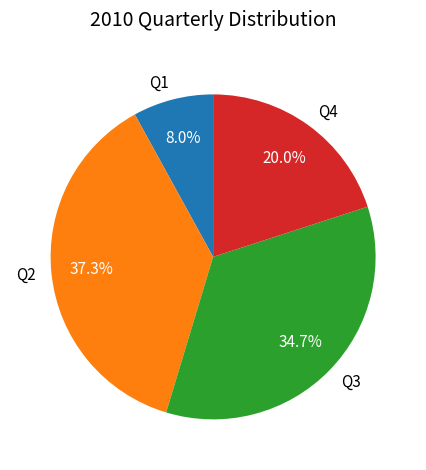

Does Q3 account for over 50% of the chart?

No